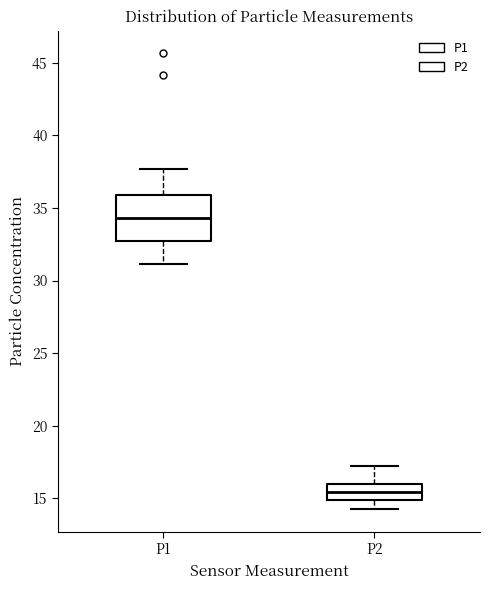

Which box's median line is the lowest?

P2